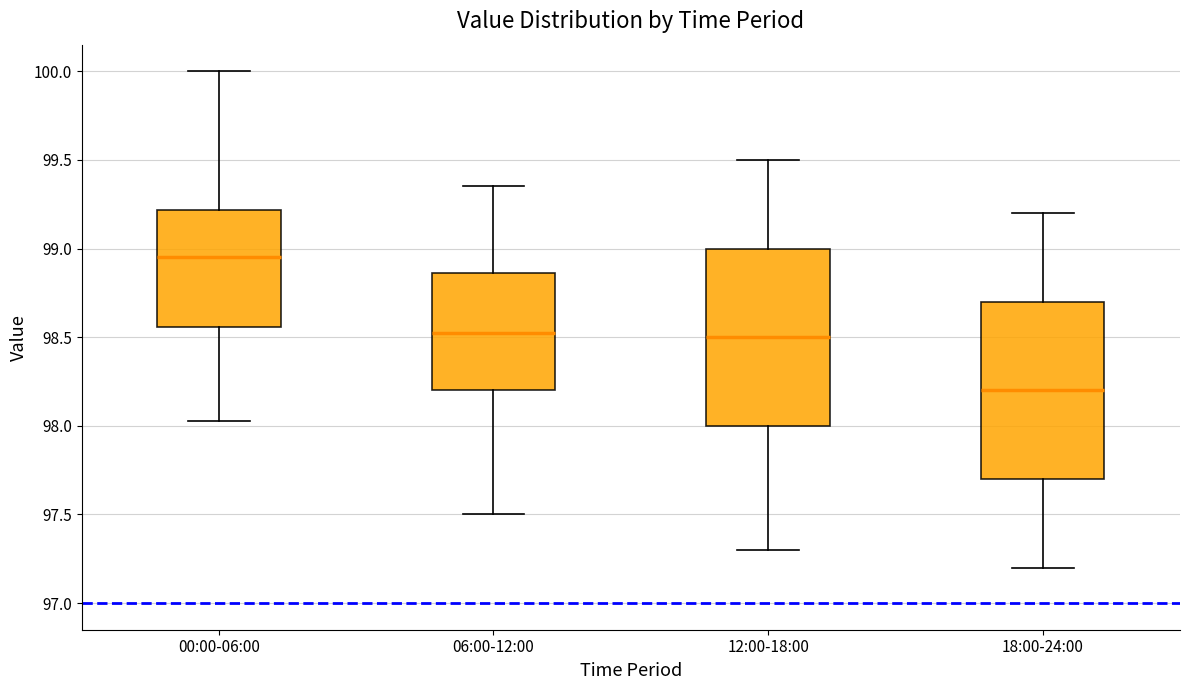

Which box has the highest median line?

00:00-06:00